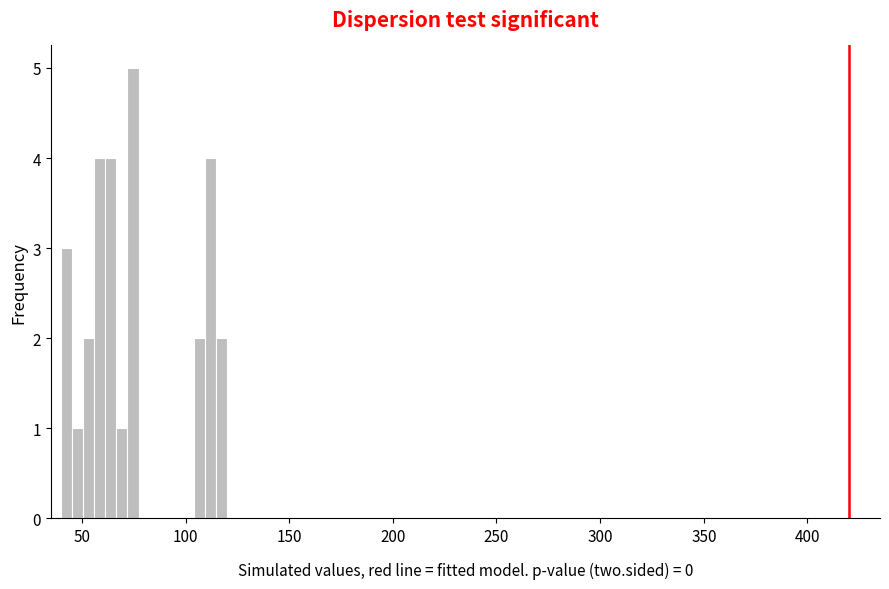

Read against the x-axis, roughly where is the centre of the tallest bar?

75